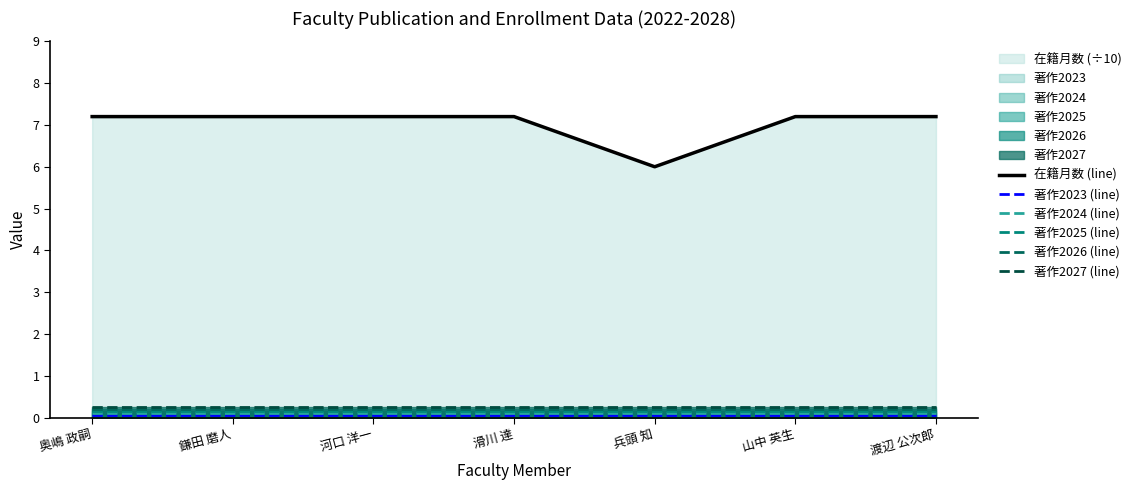

Which series changed the most between 奥嶋 政嗣 and 河口 洋一?

在籍月数 (line)